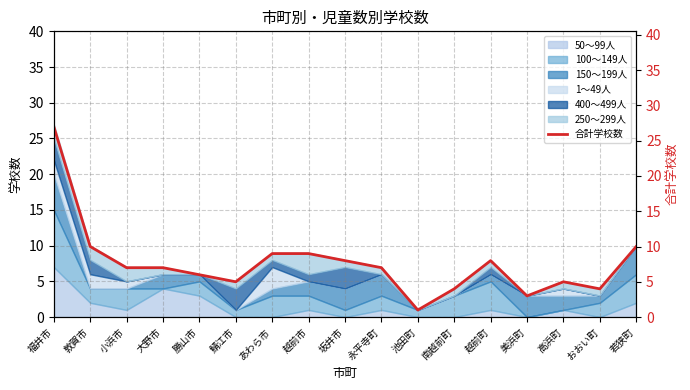

What is the maximum value shown in the chart?

27